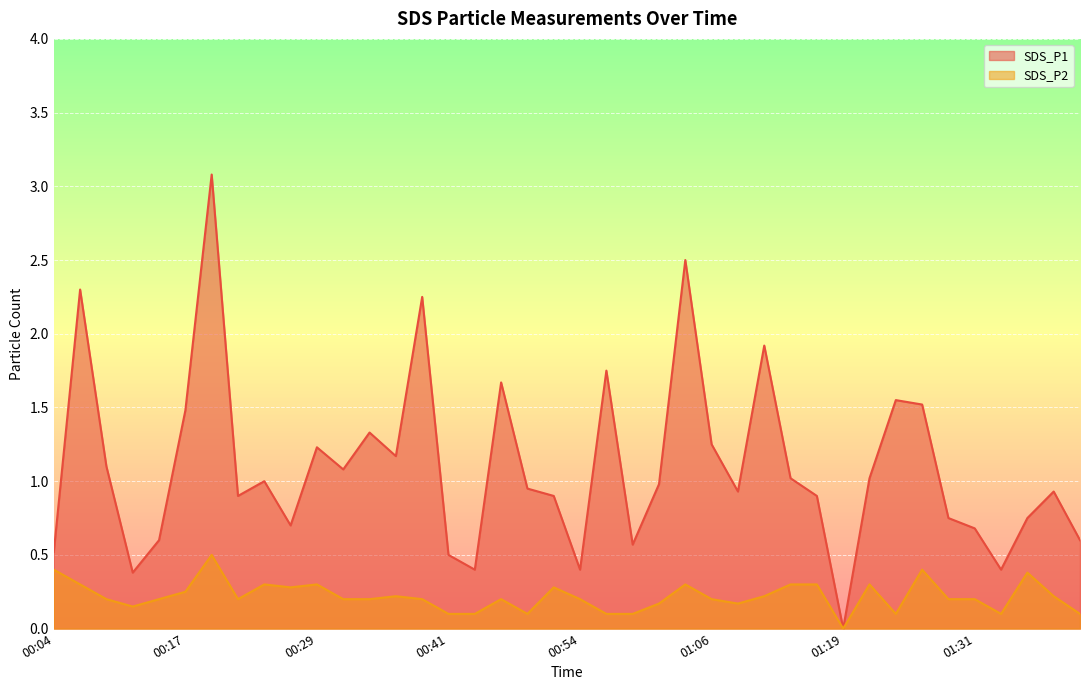

Reading right to left, extract all data points from this chart.

SDS_P1: 01:41=0.6	01:38=0.9	01:36=0.8	01:34=0.4	01:31=0.7	01:29=0.8	01:26=1.5	01:24=1.6	01:21=1.0	01:19=0.0	01:16=0.9	01:13=1.0	01:11=1.9	01:09=0.9	01:06=1.2	01:04=2.5	01:01=1.0	00:59=0.6	00:56=1.8	00:54=0.4	00:51=0.9	00:49=0.9	00:46=1.7	00:43=0.4	00:41=0.5	00:38=2.2	00:36=1.2	00:34=1.3	00:31=1.1	00:29=1.2	00:26=0.7	00:24=1.0	00:21=0.9	00:19=3.1	00:17=1.5	00:14=0.6	00:12=0.4	00:09=1.1	00:07=2.3	00:04=0.5
SDS_P2: 01:41=0.1	01:38=0.2	01:36=0.4	01:34=0.1	01:31=0.2	01:29=0.2	01:26=0.4	01:24=0.1	01:21=0.3	01:19=0.0	01:16=0.3	01:13=0.3	01:11=0.2	01:09=0.2	01:06=0.2	01:04=0.3	01:01=0.2	00:59=0.1	00:56=0.1	00:54=0.2	00:51=0.3	00:49=0.1	00:46=0.2	00:43=0.1	00:41=0.1	00:38=0.2	00:36=0.2	00:34=0.2	00:31=0.2	00:29=0.3	00:26=0.3	00:24=0.3	00:21=0.2	00:19=0.5	00:17=0.2	00:14=0.2	00:12=0.1	00:09=0.2	00:07=0.3	00:04=0.4